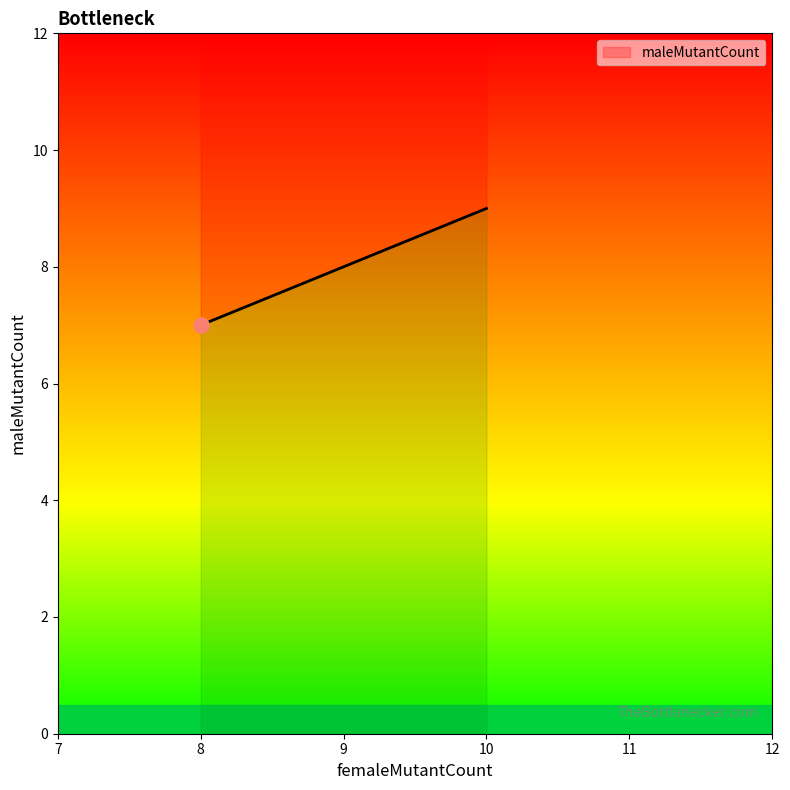

What is the ratio of the value at 10 to the value at 8?

1.3